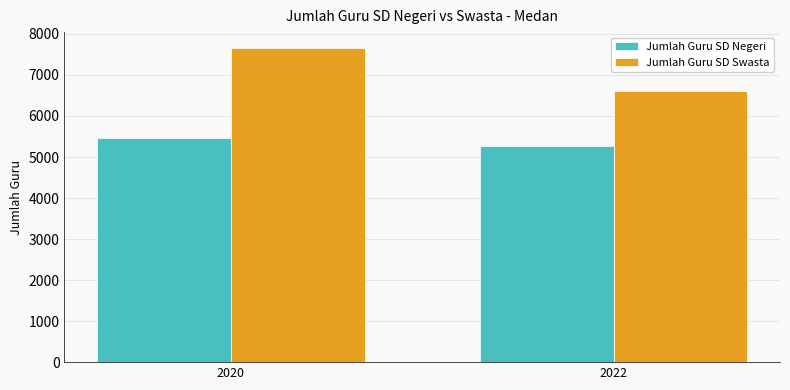

What is the difference between the Jumlah Guru SD Swasta values at 2020 and 2022?

1064